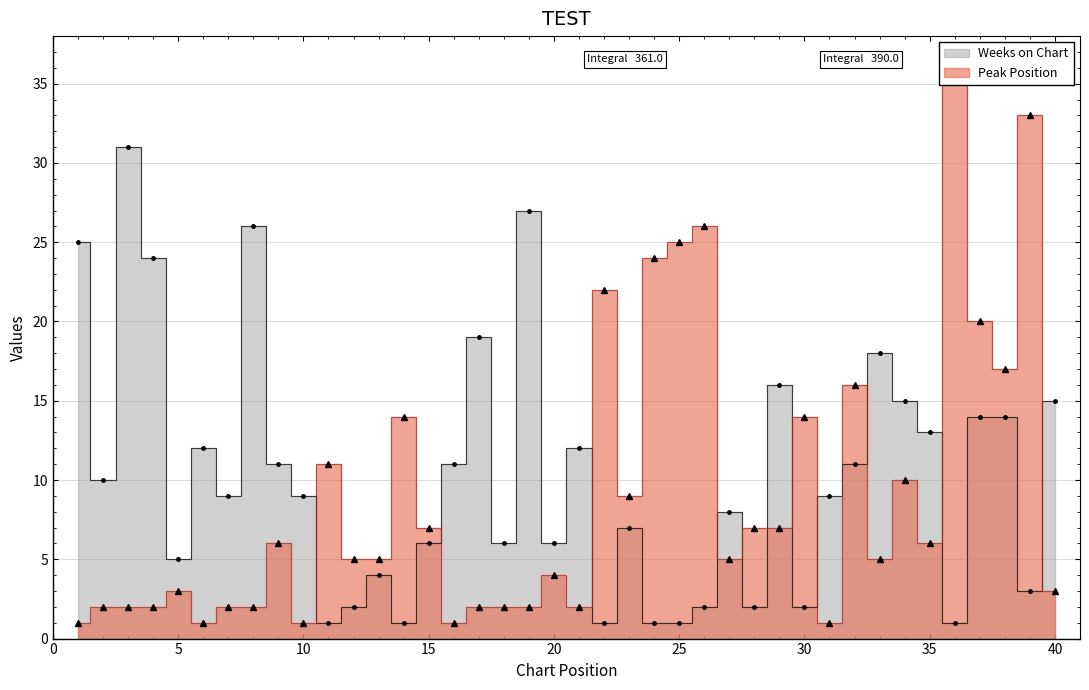

How many interior local peaks does the Peak Position series have?

12